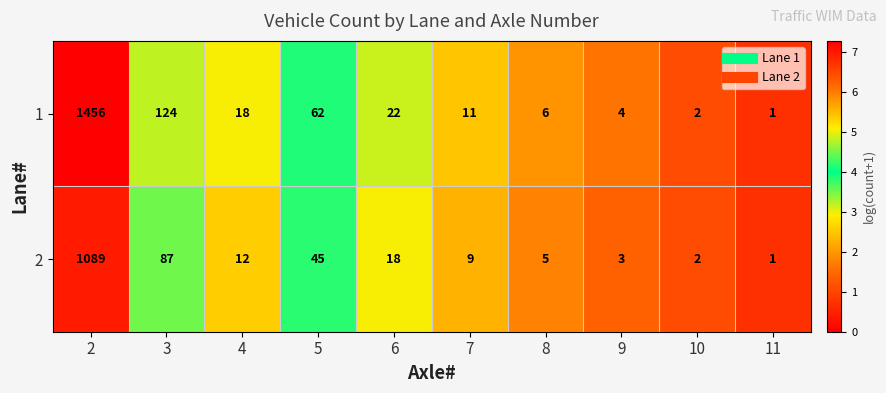

Reading left to right, list all the values displayed in this chart.

1: 1456	124	18	62	22	11	6	4	2	1
2: 1089	87	12	45	18	9	5	3	2	1